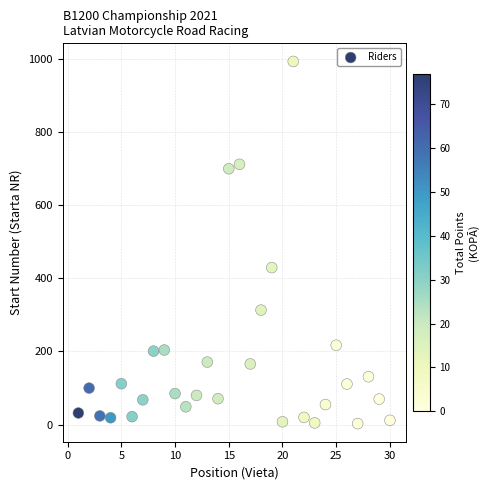

What Y value in the scatter plot is closest to 497?

429